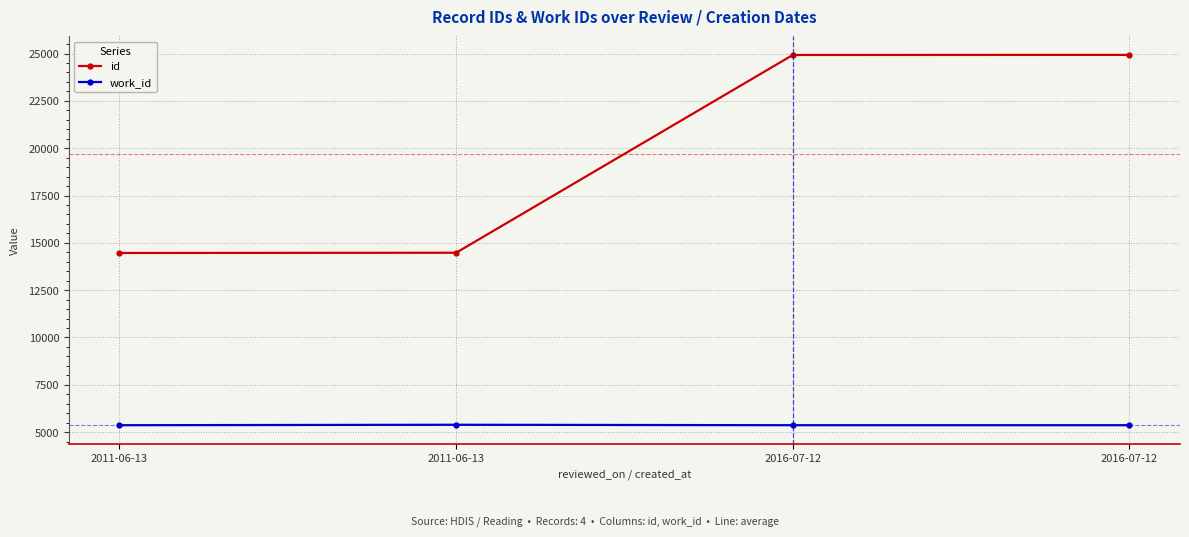

At 2011-06-13, list the series in order from smallest to largest.

work_id, id